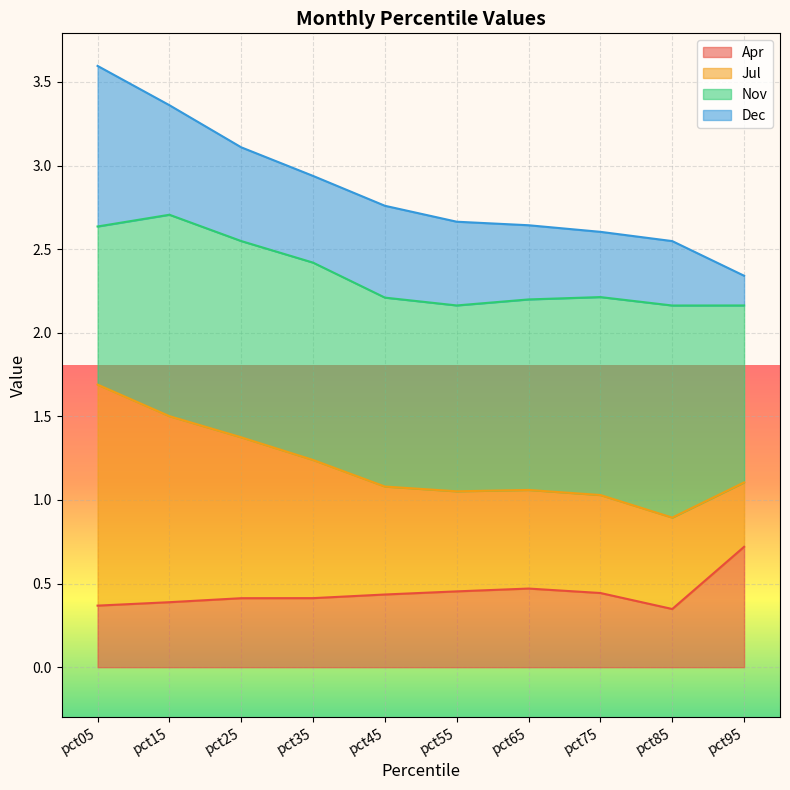

Is it true that Apr equals 0.2 at pct45?

False